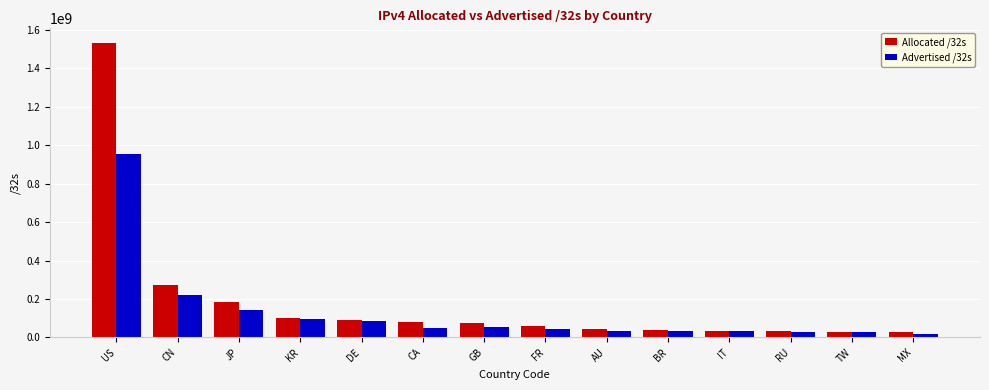

What is the highest value of the Allocated /32s series?

1531522304